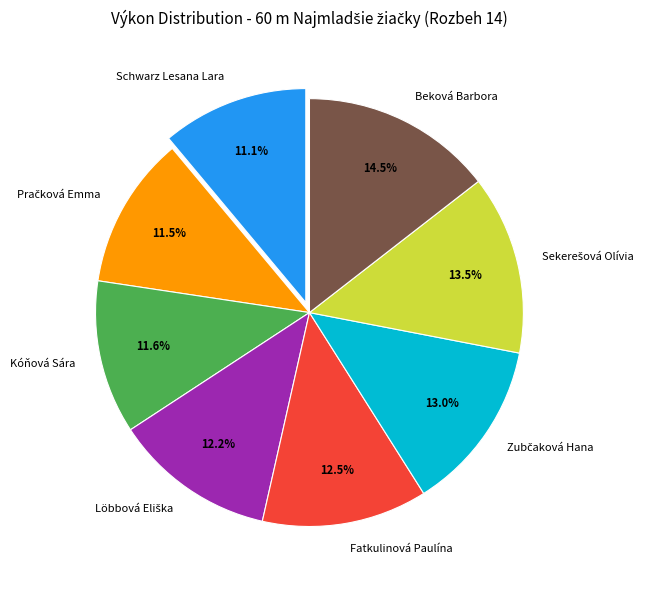

Does Fatkulinová Paulína account for over 50% of the chart?

No